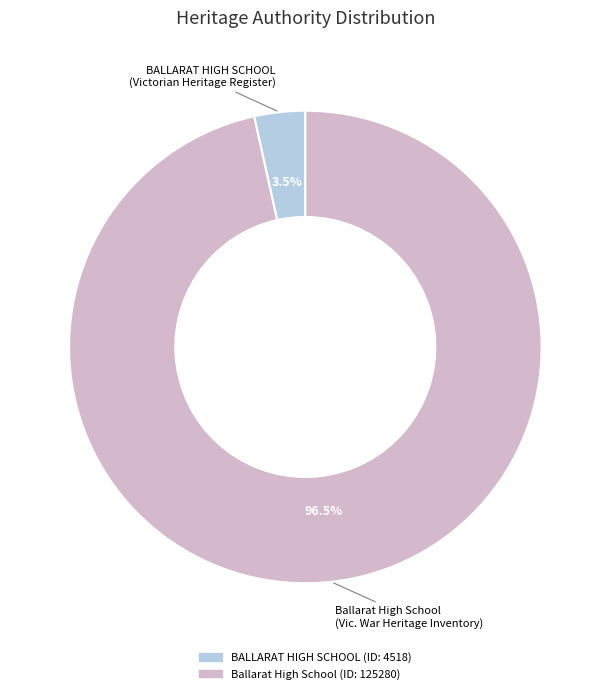

Which slice is the largest?

Ballarat High School